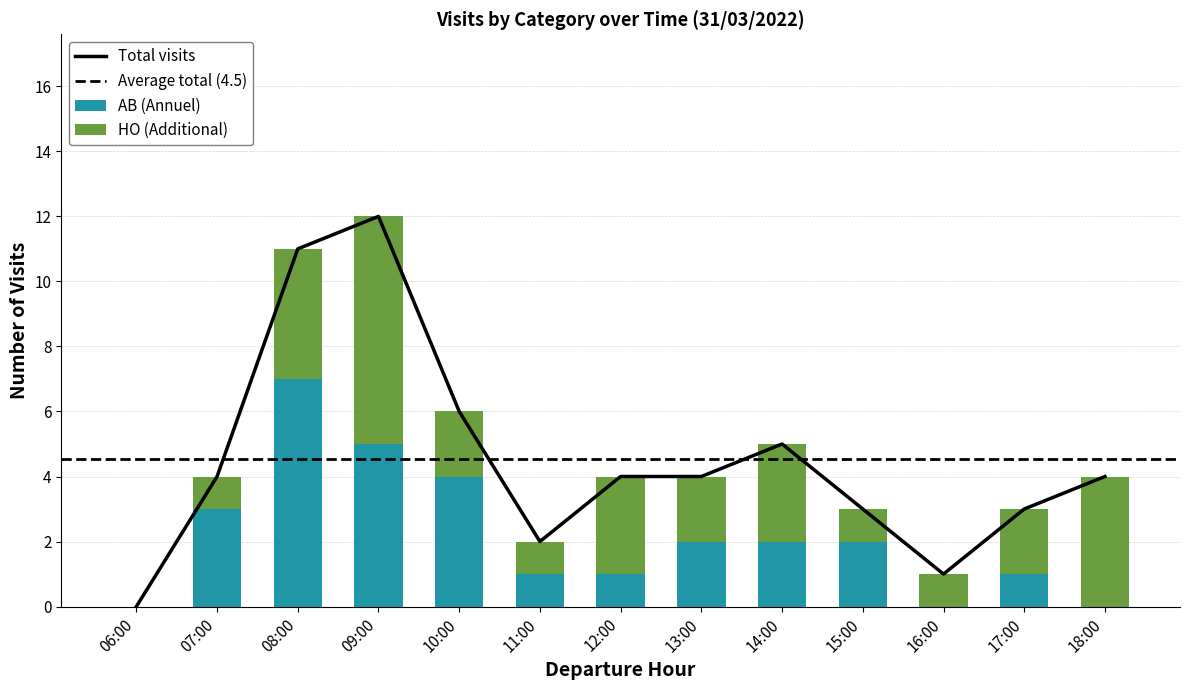

At how many categories does at least one series exceed 4?

2